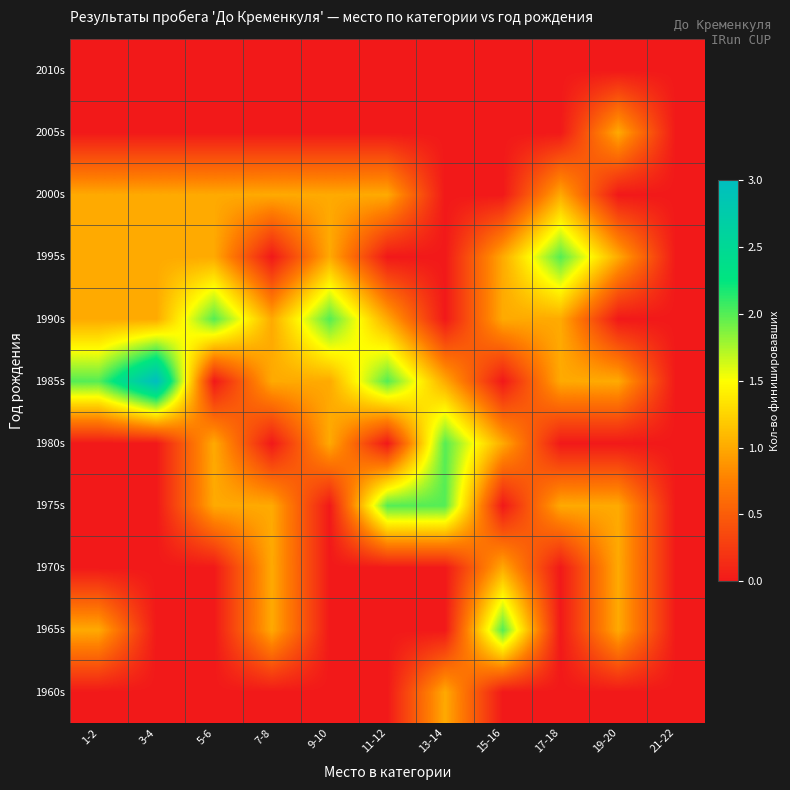

What is the spread (max minus min) of values at 15-16?

2